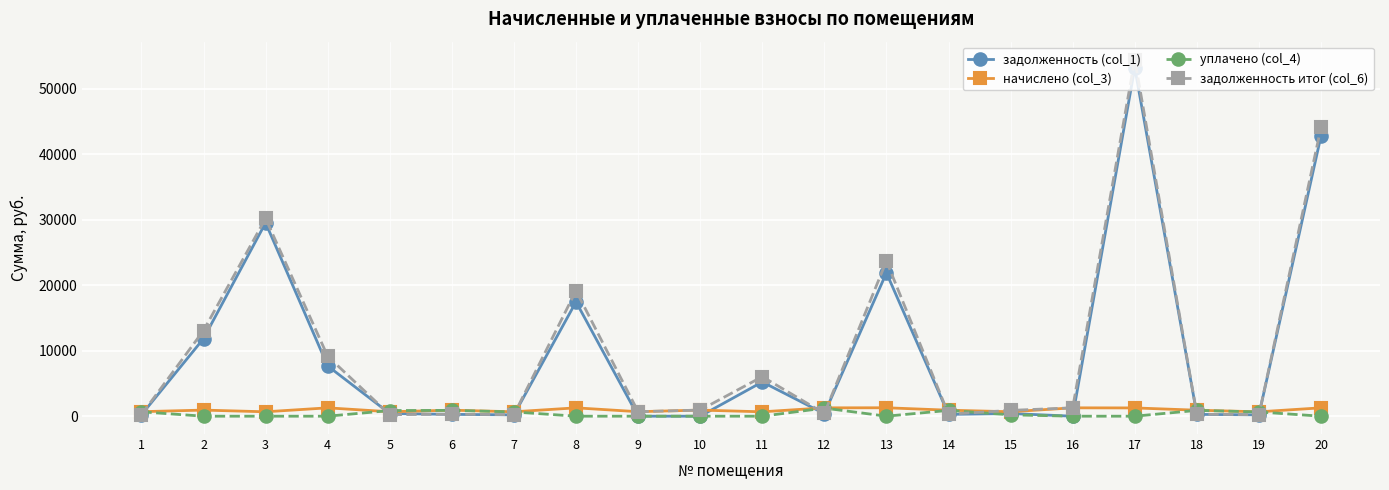

Where does the задолженность (col_1) series first go above 410?

2